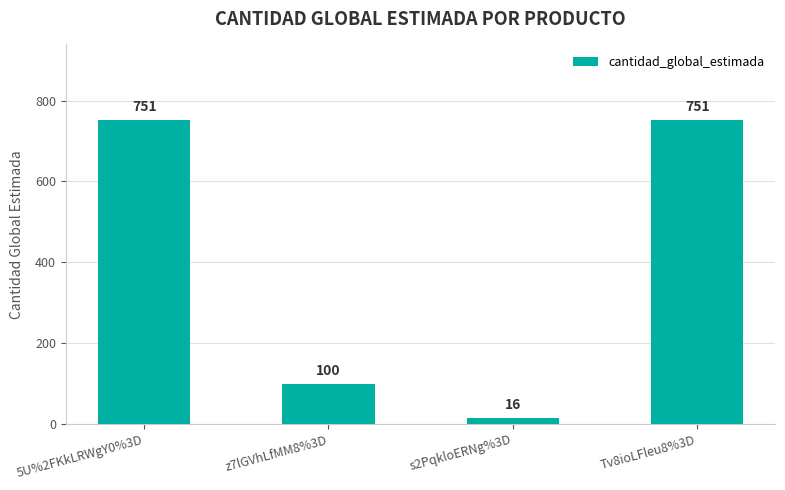

True or false: the data shows 1110 at 5U%2FKkLRWgY0%3D.

False